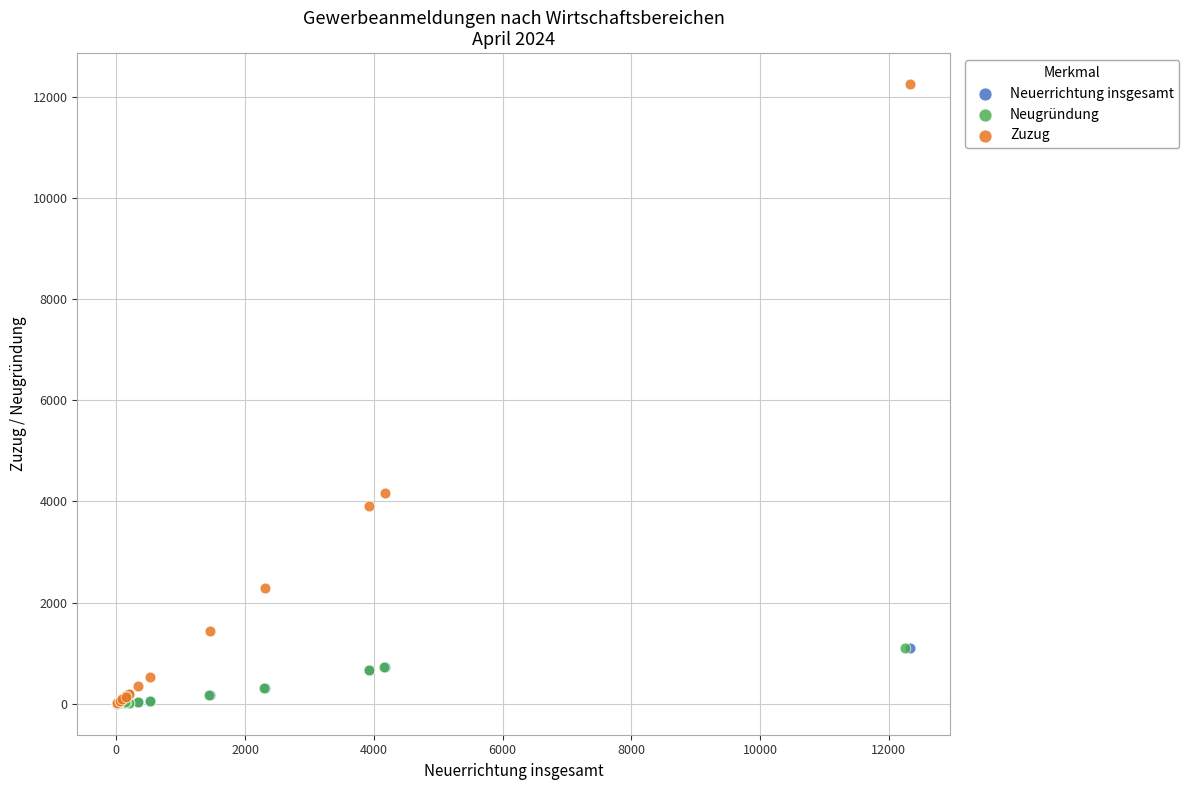

Which series reaches the maximum Y coordinate?

Zuzug